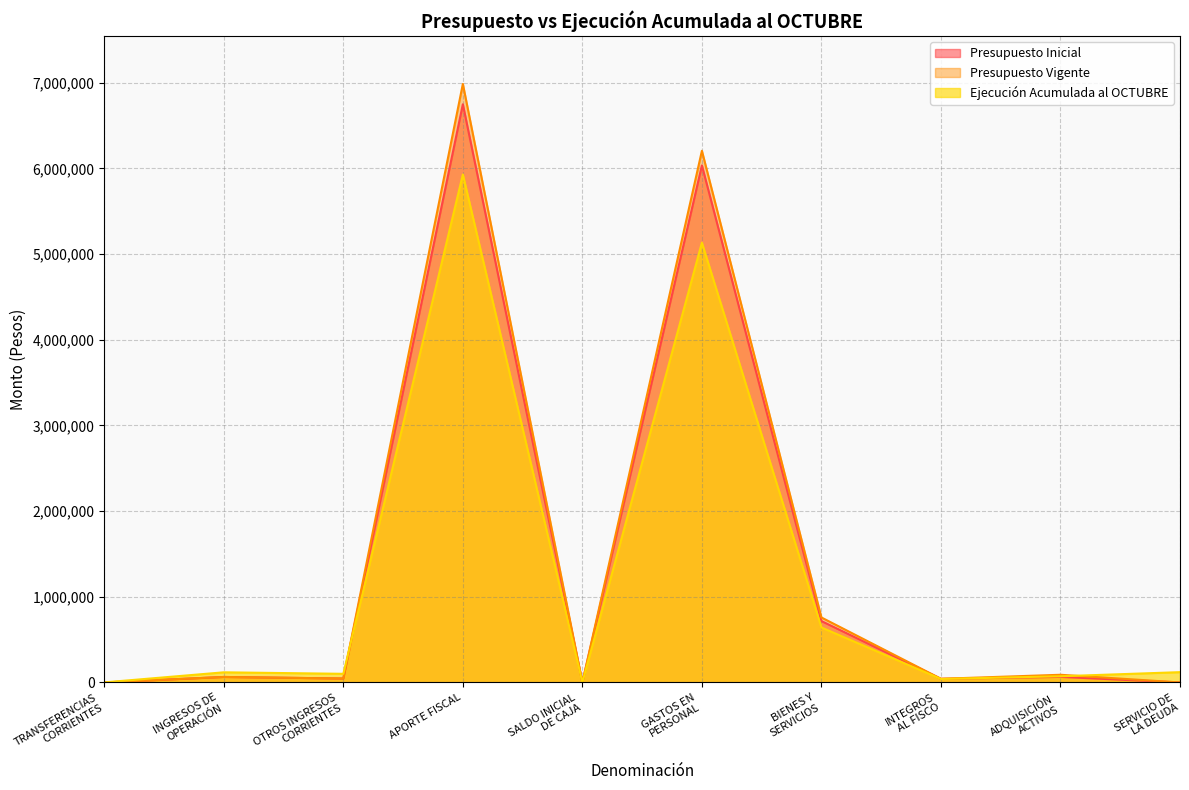

What position from the right is SERVICIO DE
LA DEUDA?

1